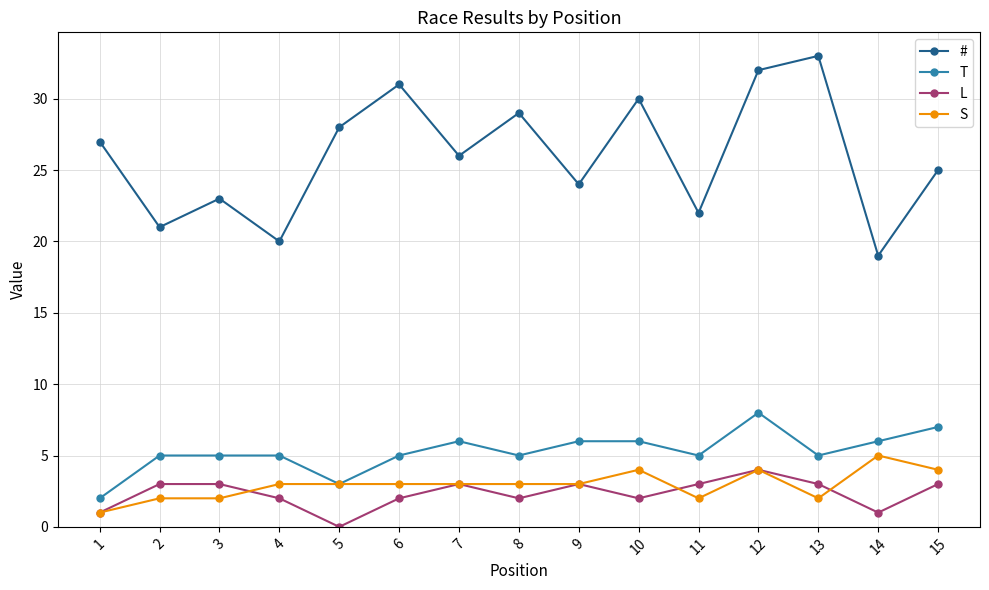

At which category does the chart reach its peak across all series?

13